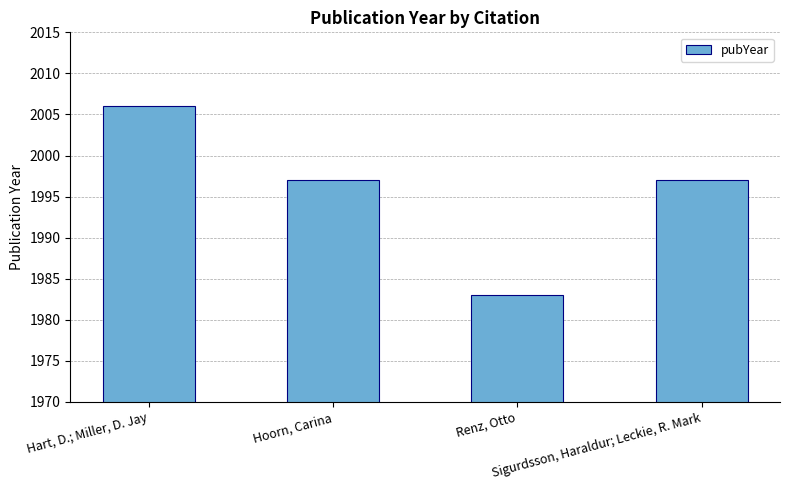

Count the values in the range 1997 to 2006.

3